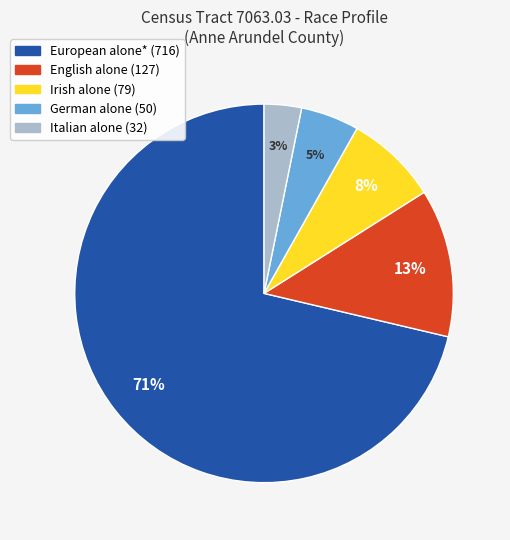

Combined, do Italian alone and Irish alone account for over 50%?

No